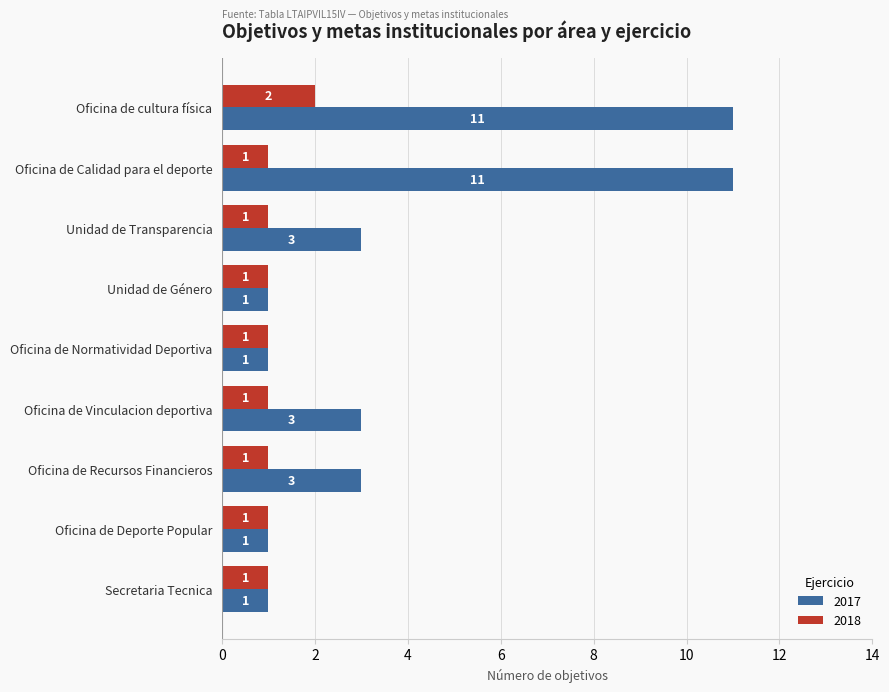

At how many categories does at least one series exceed 5?

2